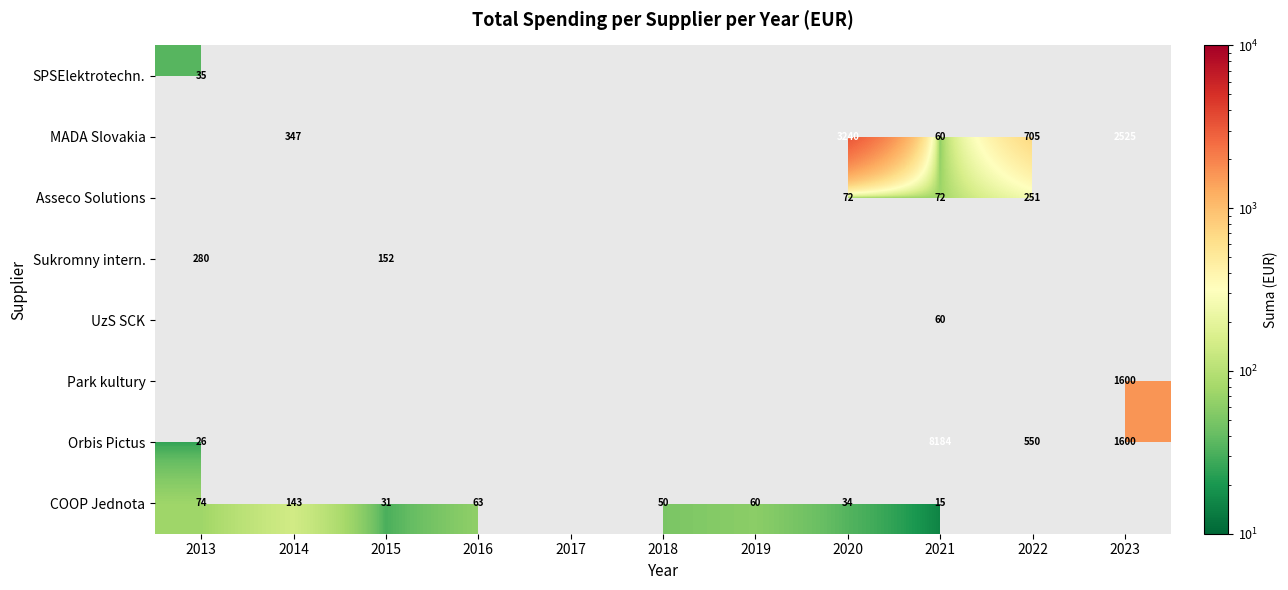

How many categories are shown in the chart?

11